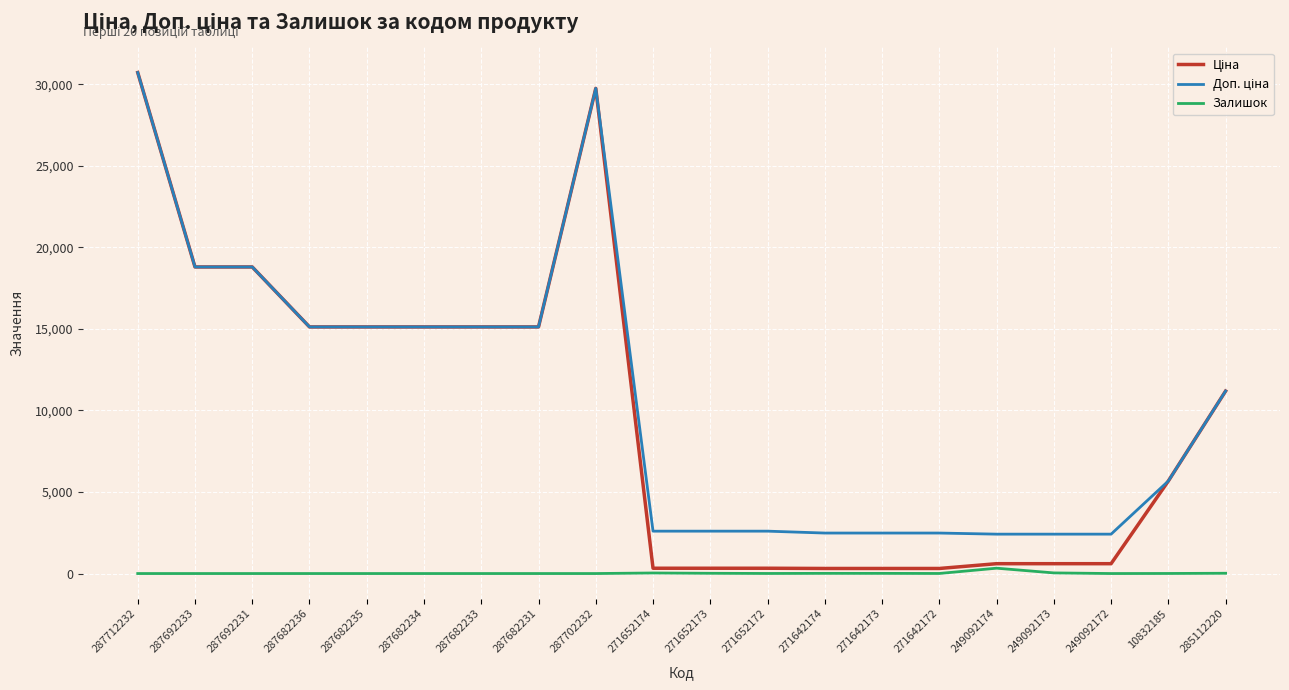

Count the number of data series in this chart.

3